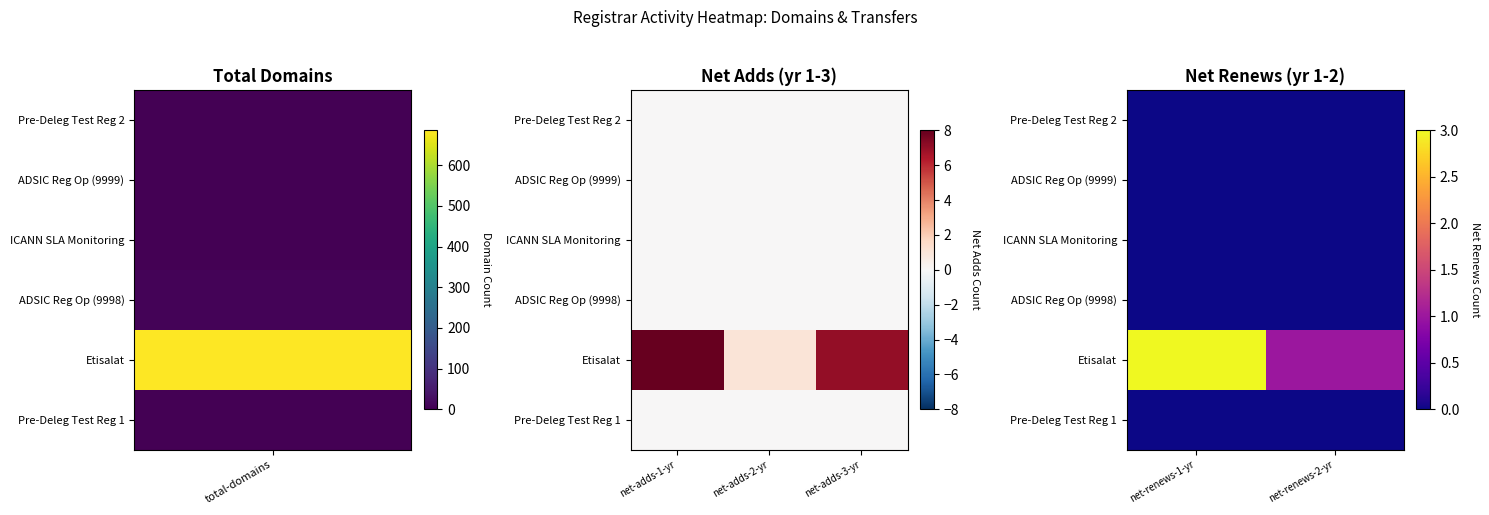

Which series has the widest spread of values?

Etisalat